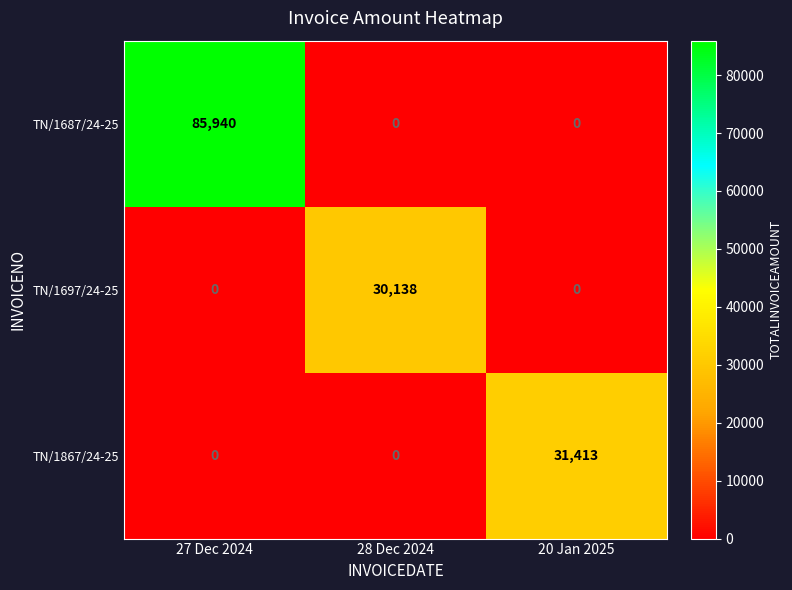

Which category has the highest value in the TN/1867/24-25 series?

20 Jan 2025